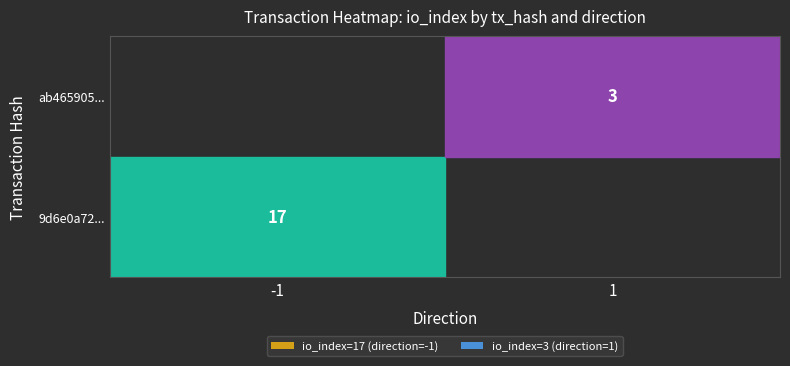

The 9d6e0a72... series shows 17 at -1. True or false?

True